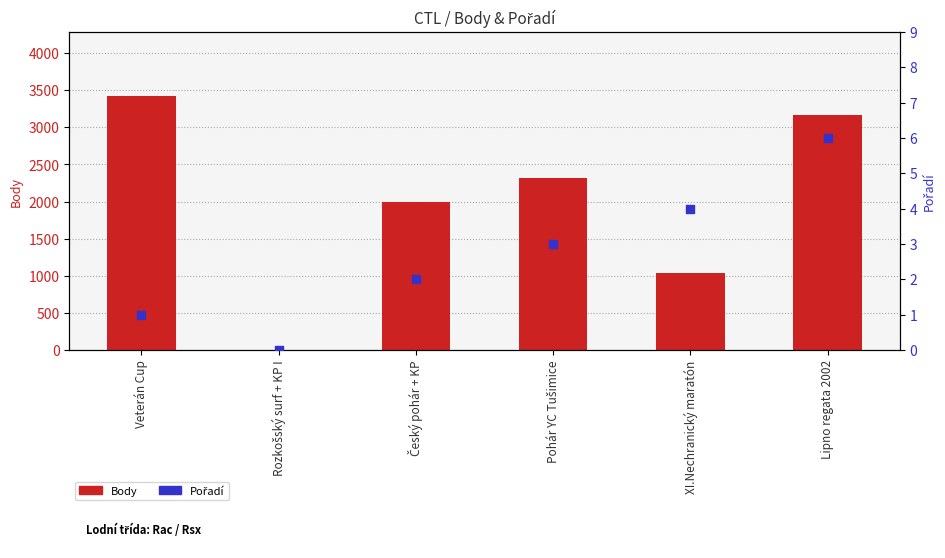

Which series has the largest total across all categories?

Body